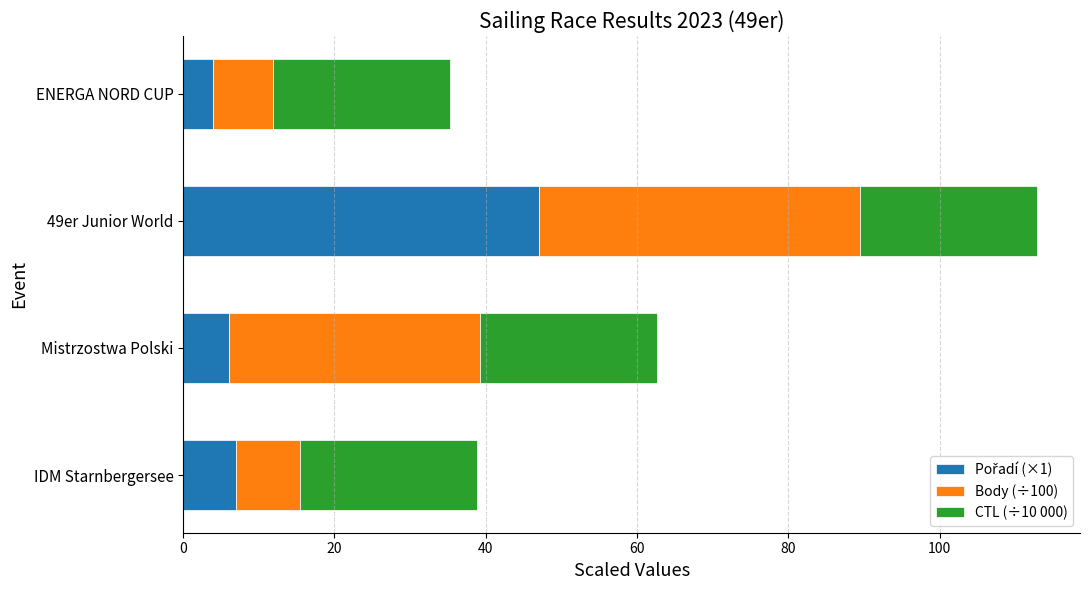

At which category is the sum across all series the highest?

49er Junior World